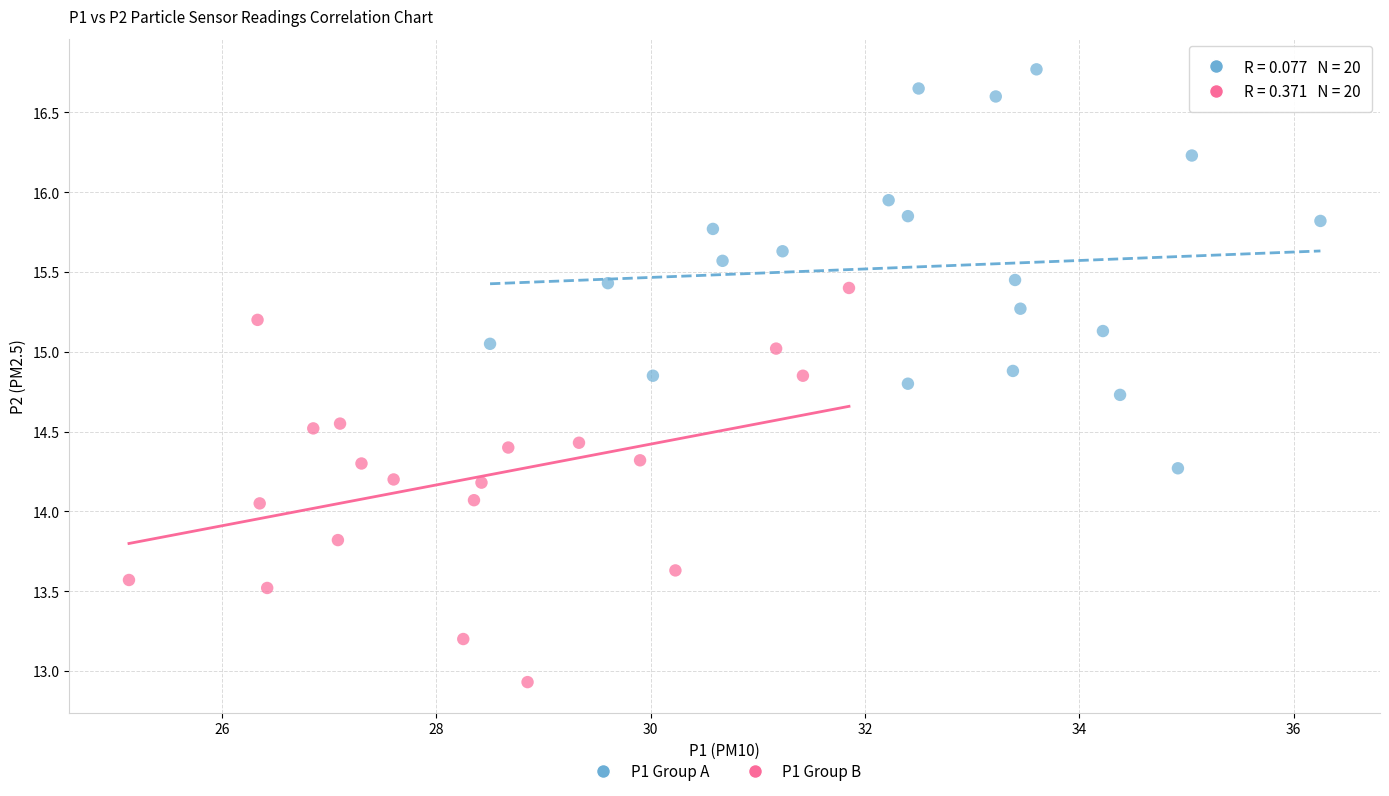

Which series reaches the maximum Y coordinate?

P1 Group A